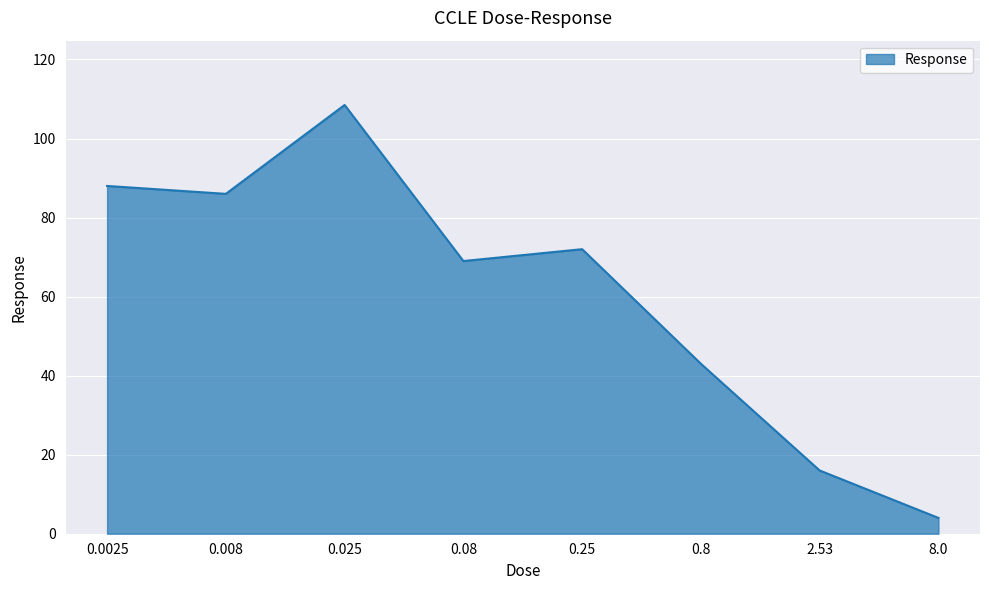

The value at 0.025 is 108.5. True or false?

True